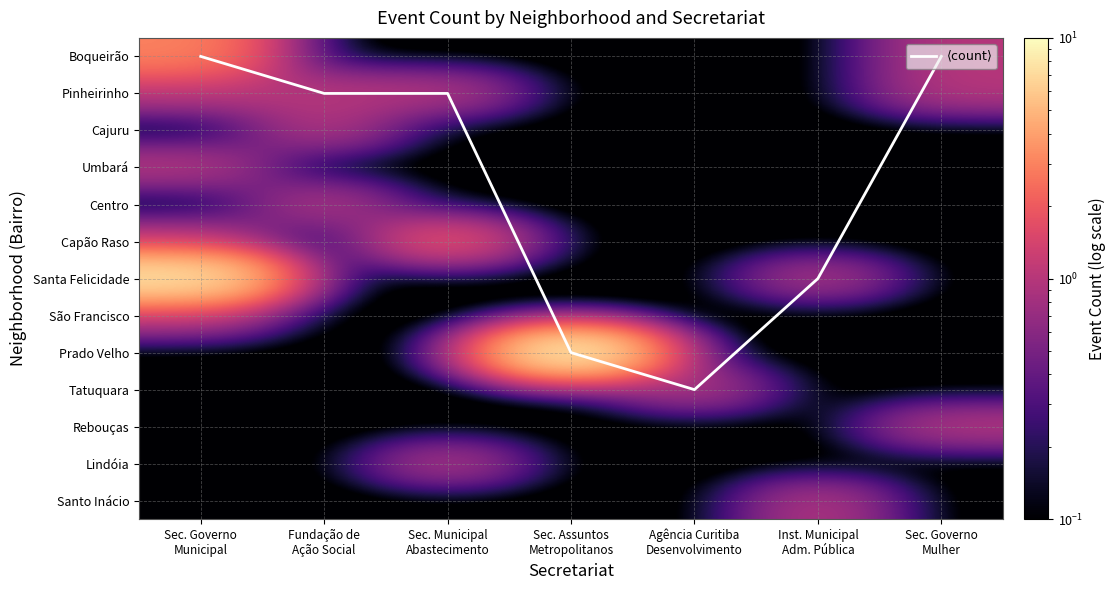

List the labels in order of Cajuru value, smallest first.

Sec. Governo Municipal, Sec. Municipal Abastecimento, Sec. Assuntos Metropolitanos, Agência Curitiba Desenvolvimento, Inst. Municipal Adm. Pública, Sec. Governo Mulher, Fundação de Ação Social